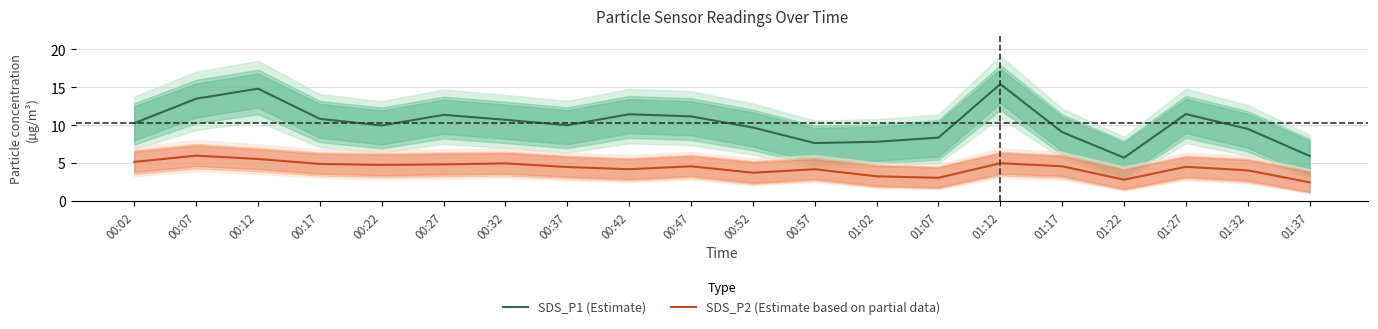

Between 01:37 and 01:07, which is larger?

01:07